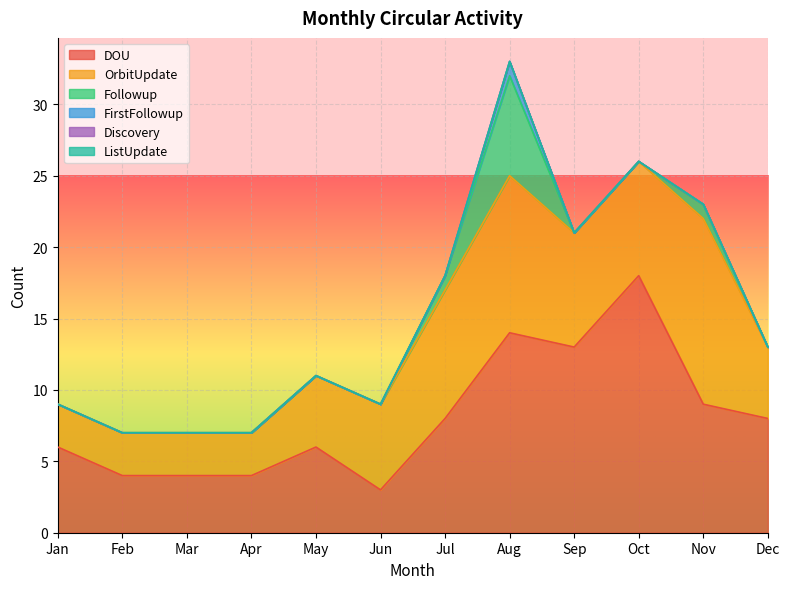

The value of ListUpdate at Jan is 0. True or false?

True